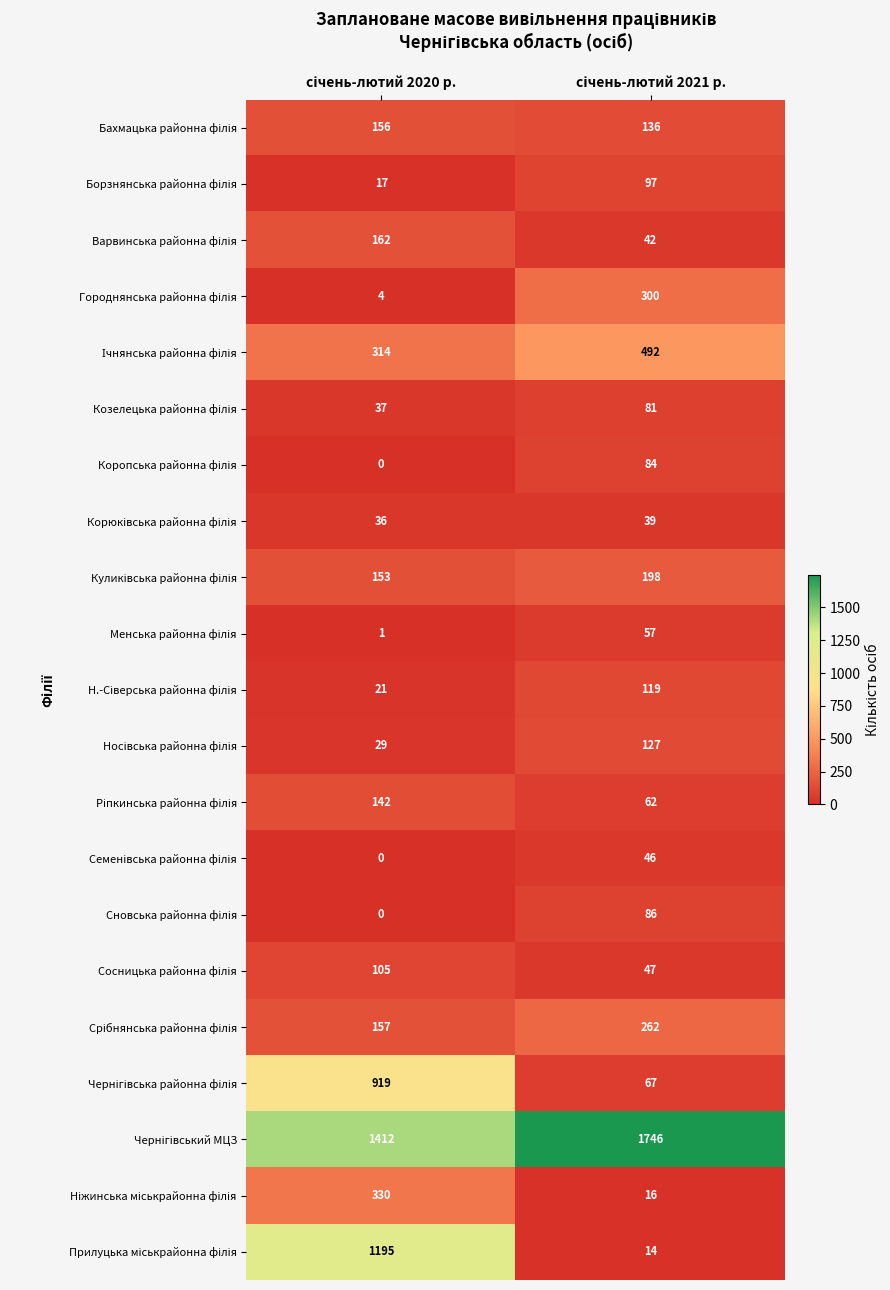

What is the maximum value shown in the chart?

1746